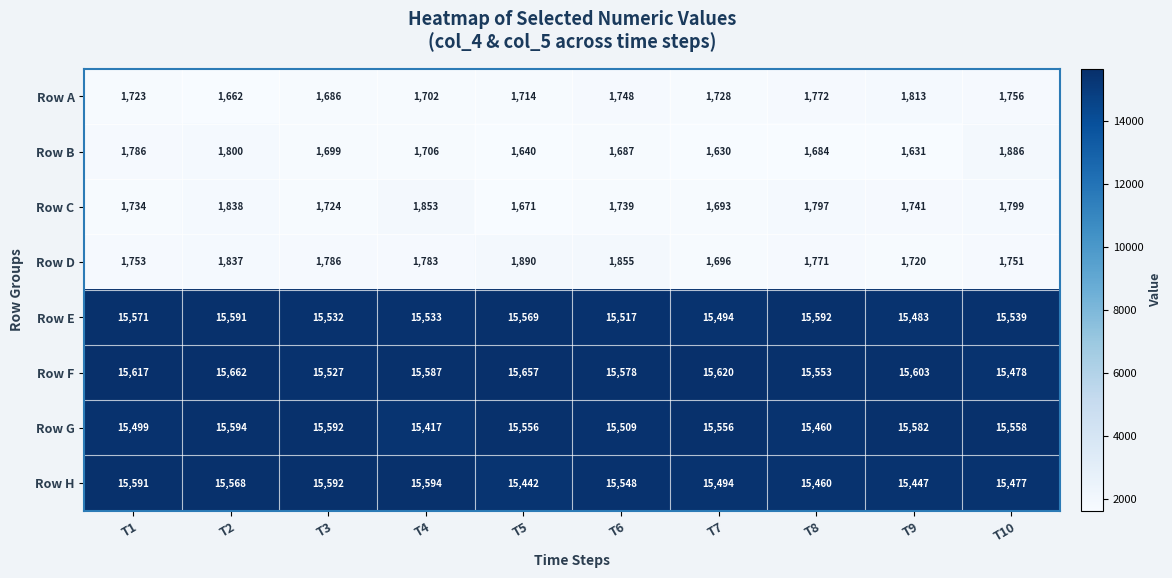

Count the number of categories in the chart.

10